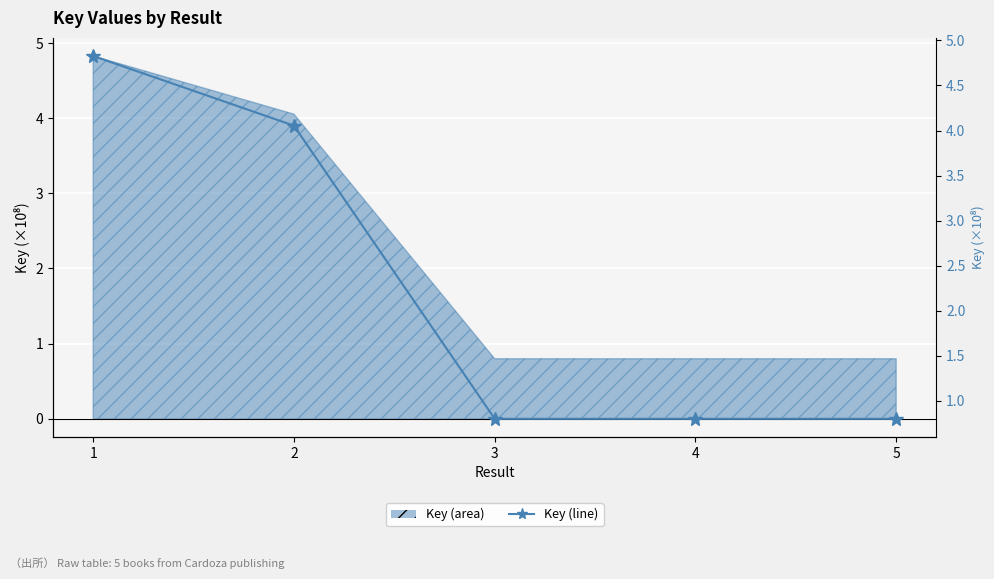

Is it true that the value at 4 is 1.3?

False